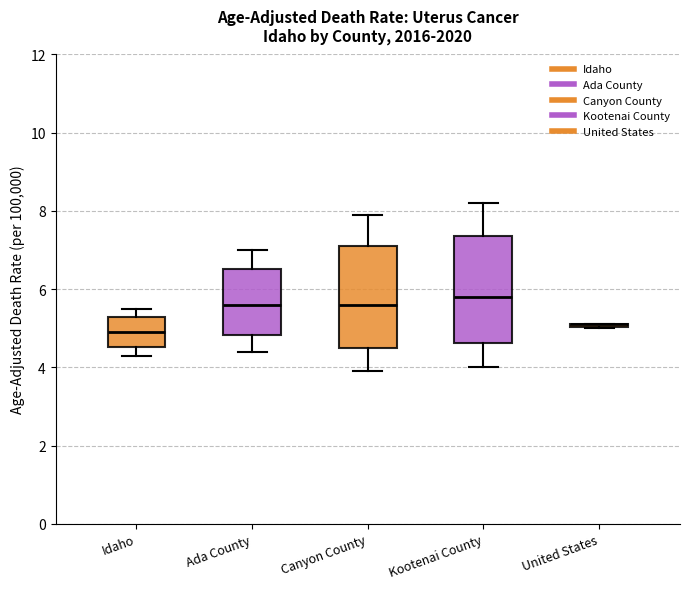

Reading left to right, transcribe this box plot: for each box, give where its median line is, the range the box spans, and where its two whiskers end, as read against the y-axis. The values are not printed on the chart, so give them approximately, as read against the axis.

Idaho: median 5.0, box 4.6 to 5.2, whiskers 4.4 to 5.6
Ada County: median 5.6, box 4.8 to 6.6, whiskers 4.4 to 7.0
Canyon County: median 5.6, box 4.4 to 7.0, whiskers 4.0 to 8.0
Kootenai County: median 5.8, box 4.6 to 7.4, whiskers 4.0 to 8.2
United States: box collapsed to a line at 5.2, whiskers 5.0 to 5.2